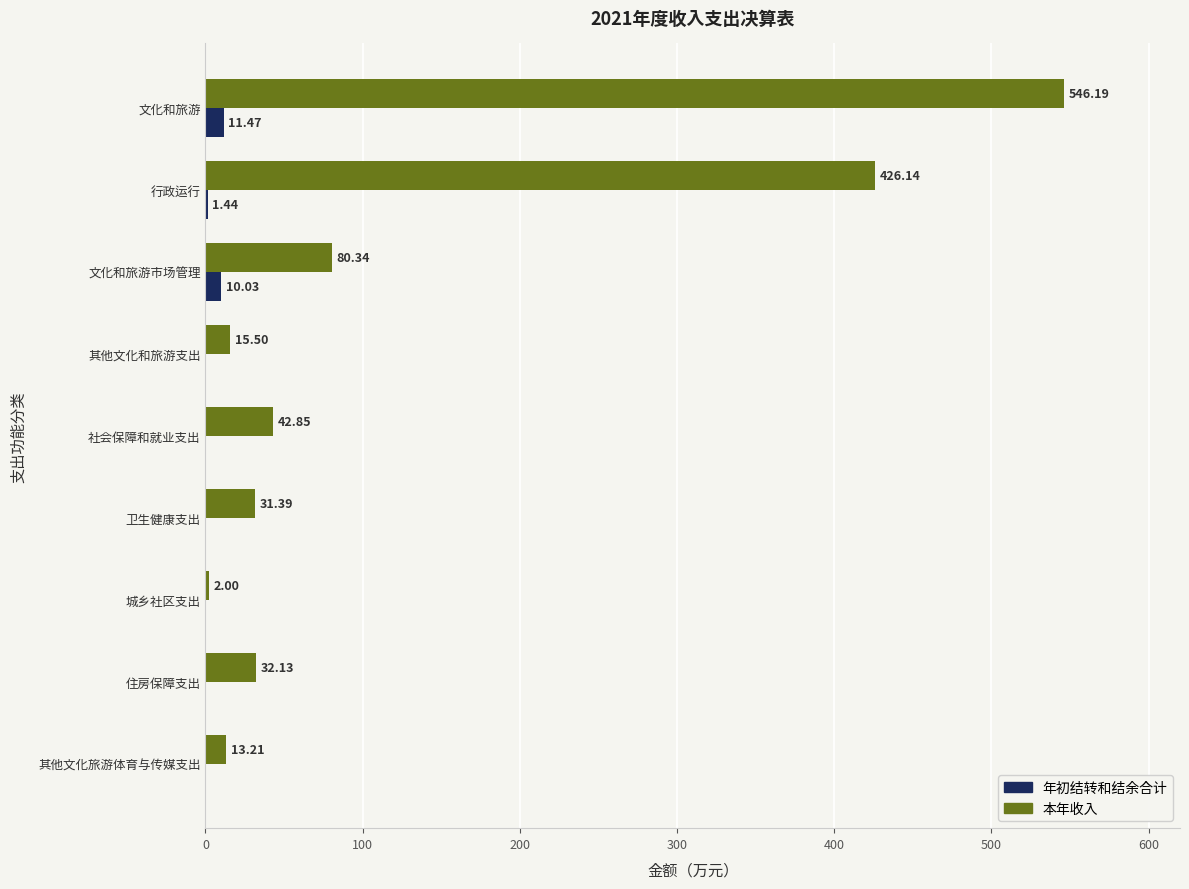

How many values in the 年初结转和结余合计 series exceed 0?

3